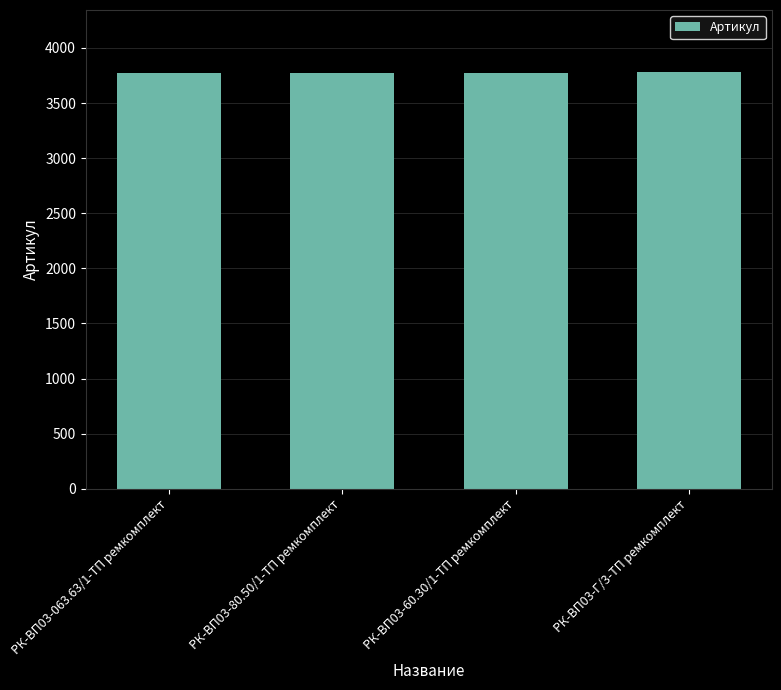

Count the values in the range 3776 to 3778.

3